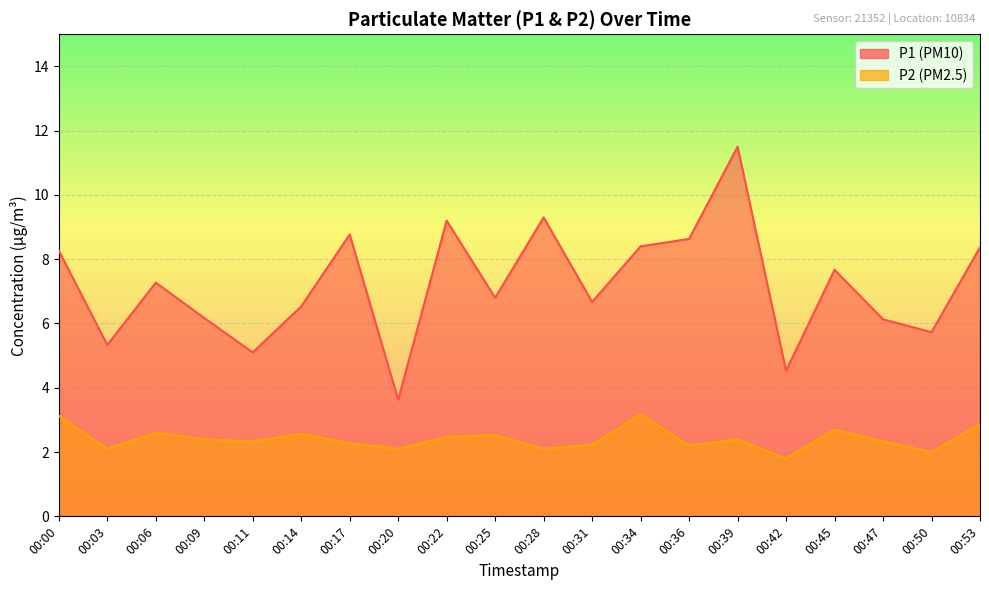

What are all the series names shown in the legend?

P1, P2